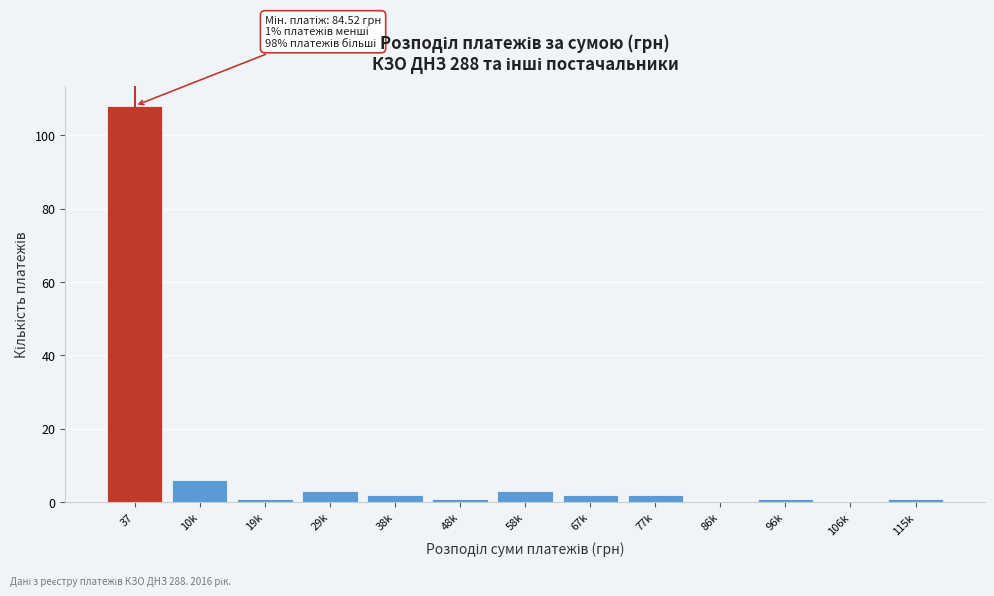

Reading left to right, what are all the values shown in this chart?

37=108	10k=6	19k=1	29k=3	38k=2	48k=1	58k=3	67k=2	77k=2	86k=0	96k=1	106k=0	115k=1